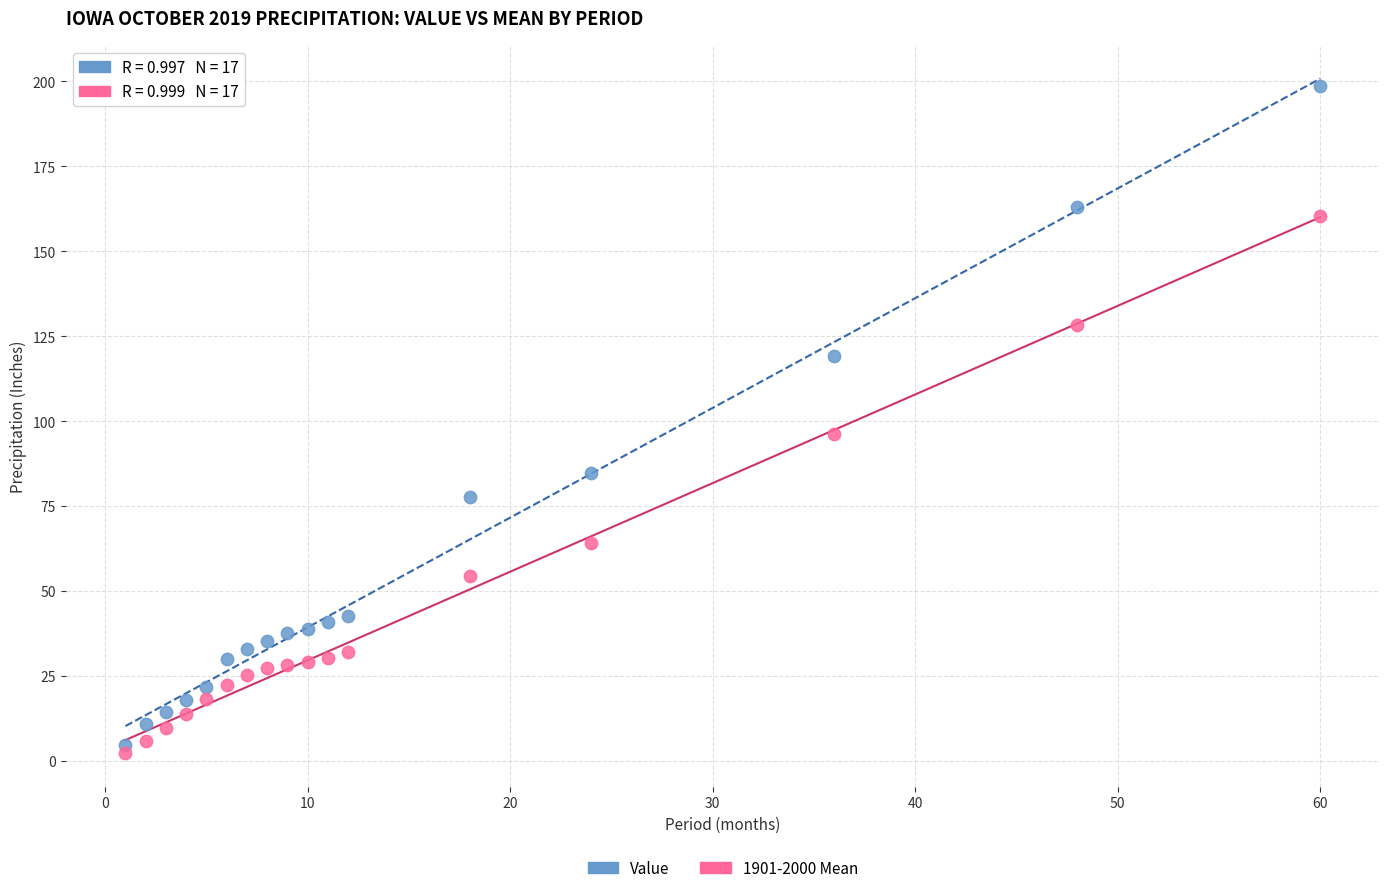

In the Value series, what Y value is closest to 101?

84.7